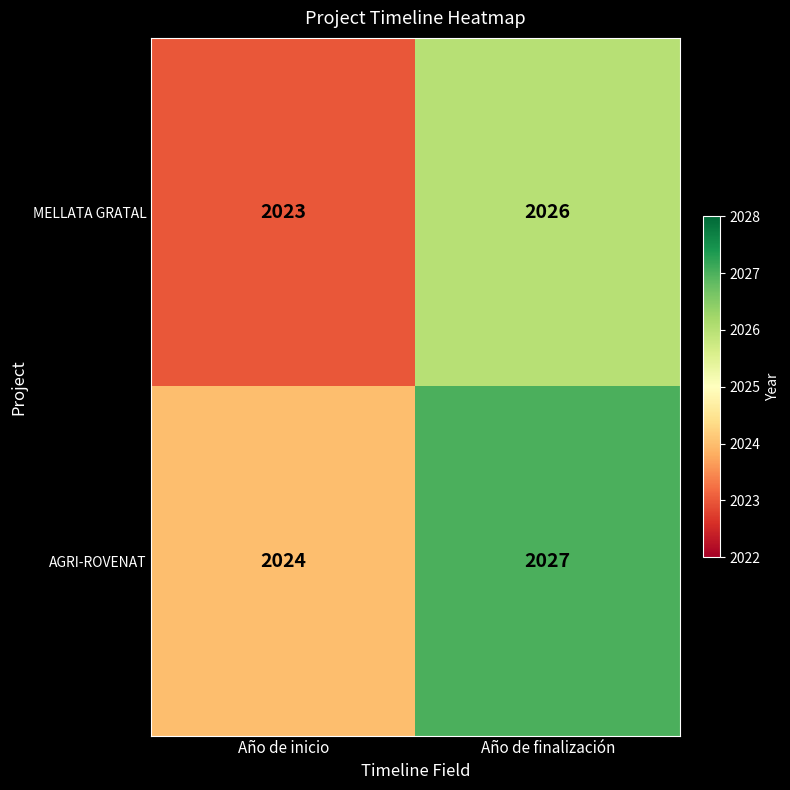

At which category is the sum across all series the highest?

Año de finalización